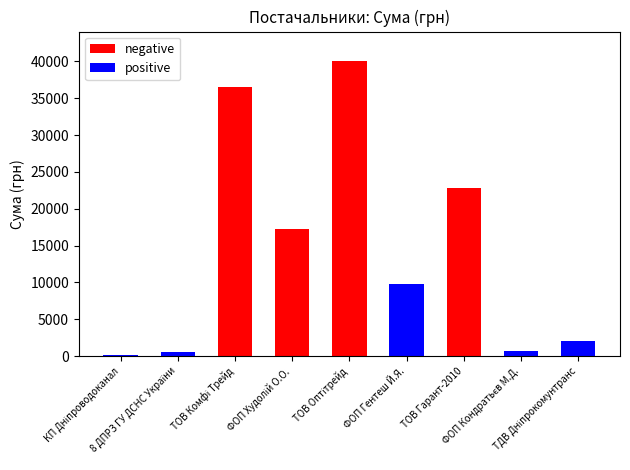

Is the value of positive at ТОВ Оптітрейд greater than the value of negative at ФОП Гентеш Й.Я.?

No